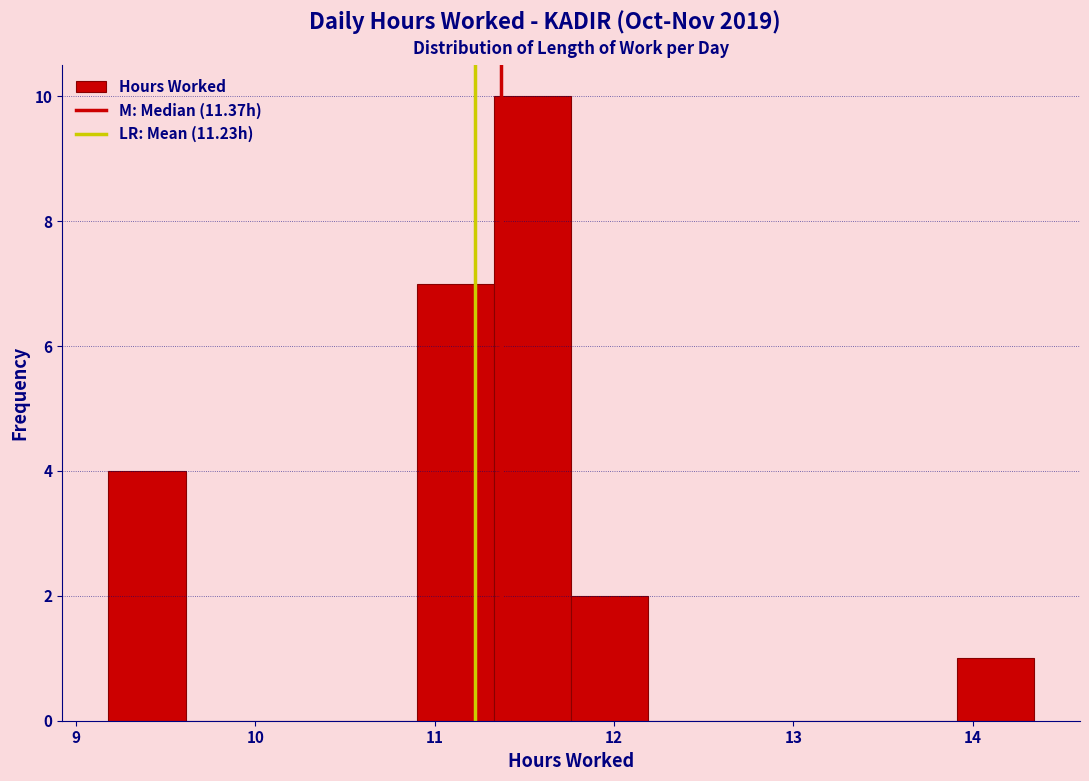

Reading left to right, transcribe this chart: for each bar, give the range it covers on the x-axis and its height. Neither the bar edges nor the heights are printed on the chart, so give them approximately, as read against the axes.

9.18 to 9.61: 4
9.61 to 10.04: 0
10.04 to 10.47: 0
10.47 to 10.90: 0
10.90 to 11.33: 7
11.33 to 11.76: 10
11.76 to 12.19: 2
12.19 to 12.62: 0
12.62 to 13.05: 0
13.05 to 13.48: 0
13.48 to 13.91: 0
13.91 to 14.34: 1